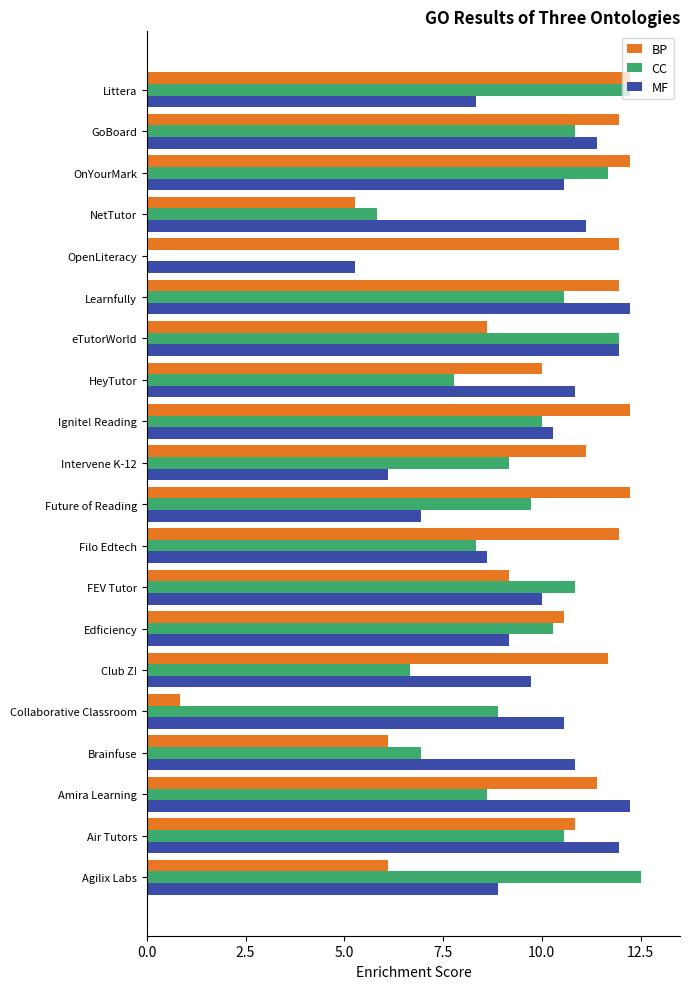

How many series are shown in this chart?

3